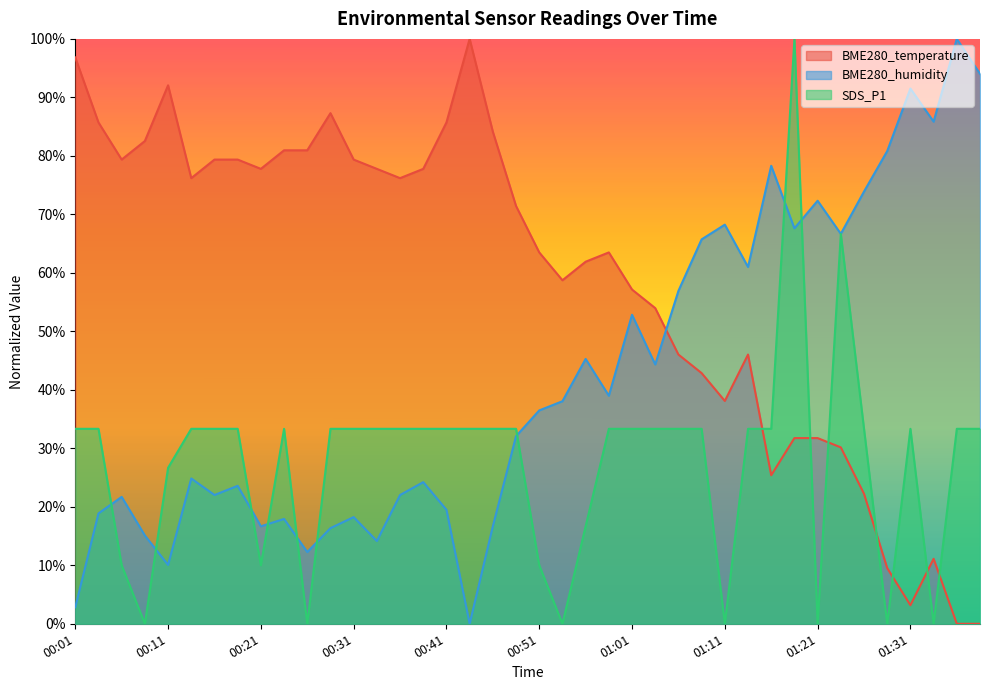

What is the sum of all BME280_temperature values?

23.5